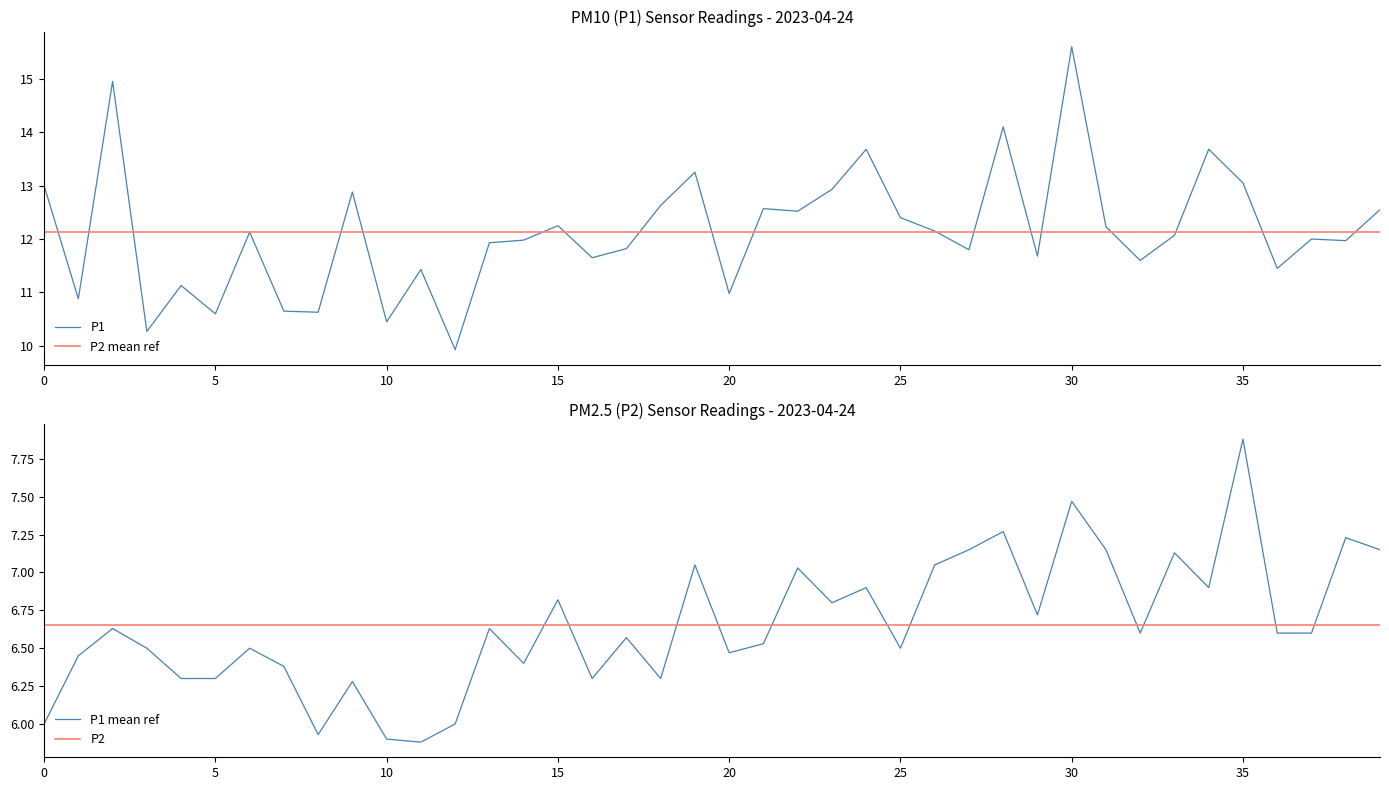

What is the highest value of the P1 series?

15.6